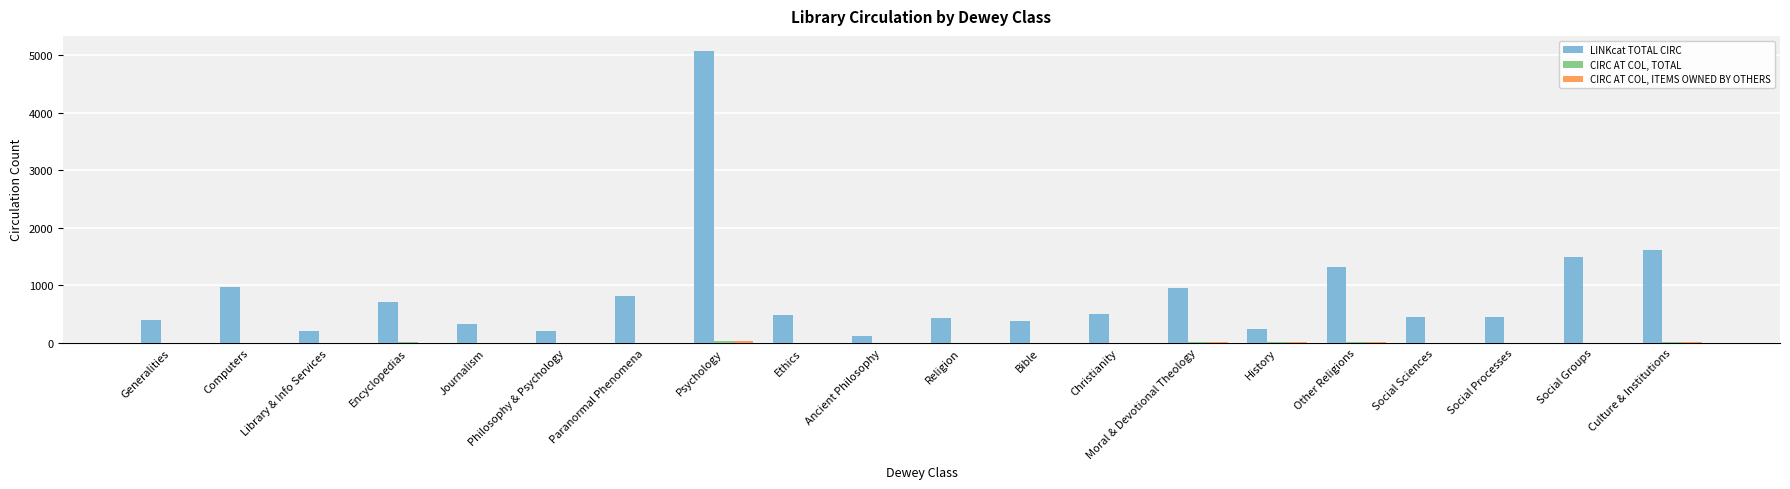

Which series has the largest range (max minus min)?

LINKcat TOTAL CIRC